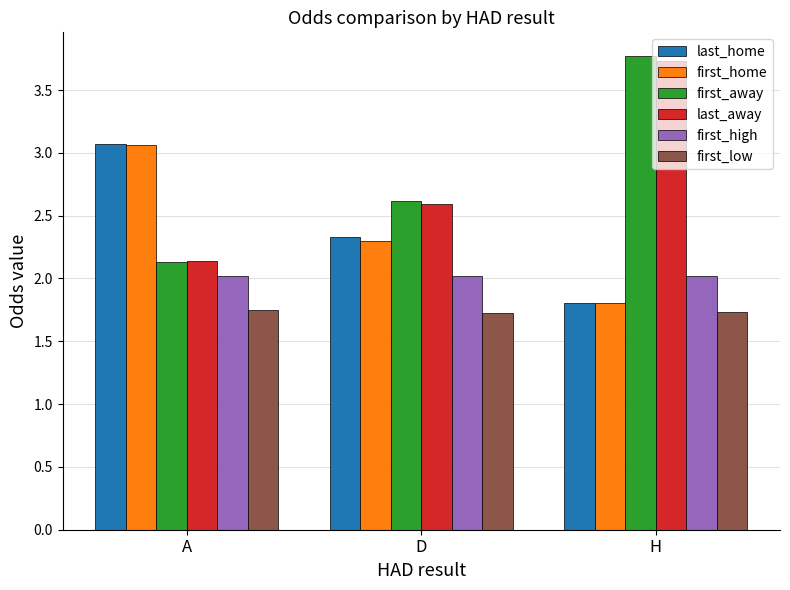

True or false: first_away has a value of 4.0 at D.

False